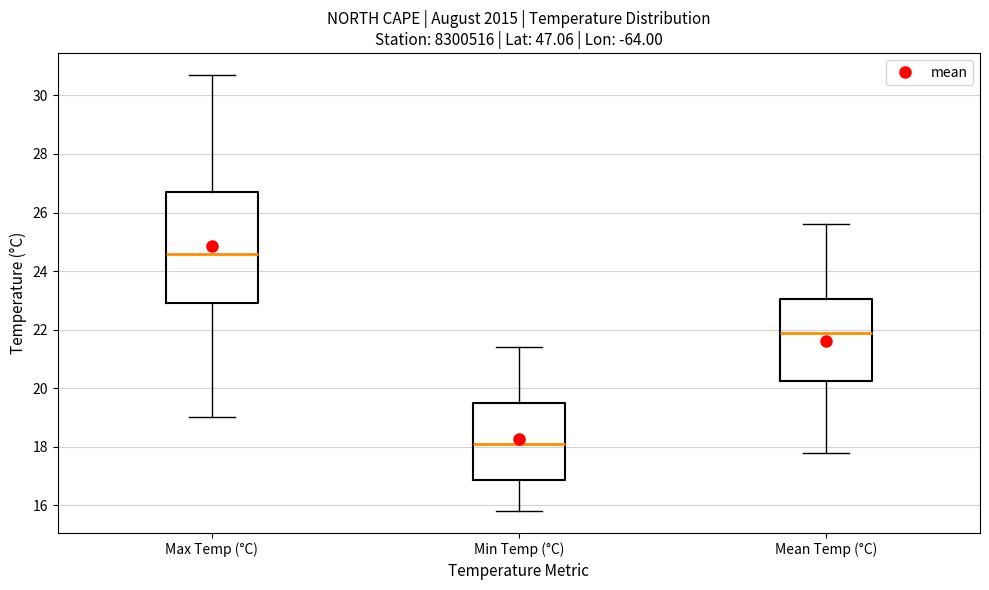

Where is the upper edge of the box for Max Temp (°C) on the y-axis? The values are not printed on the chart, so give them approximately, as read against the axis.

26.8